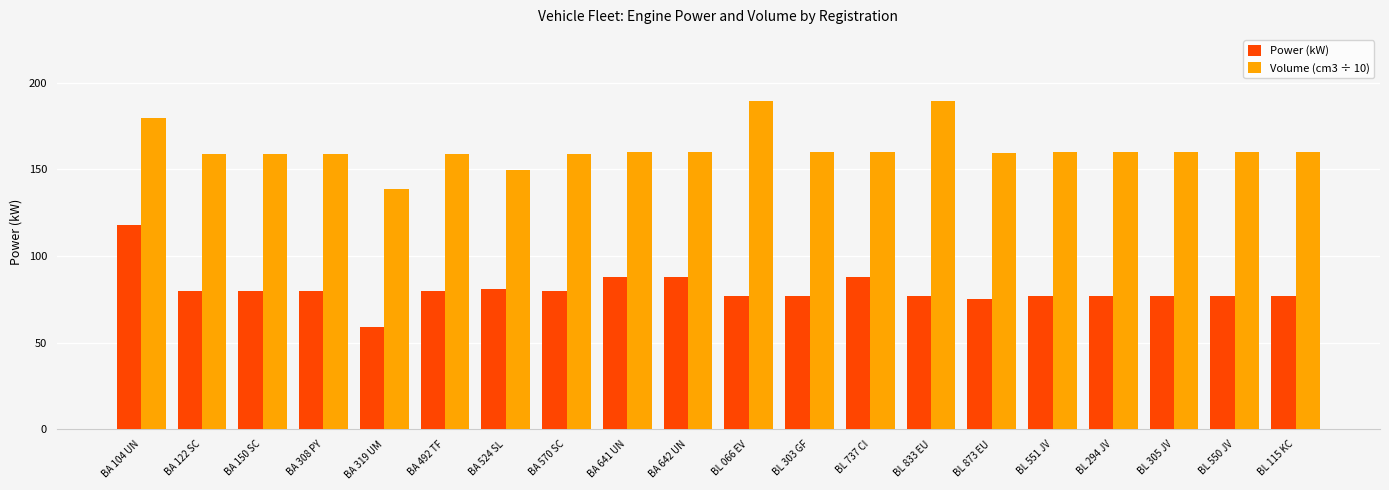

Between BA 104 UN and BA 492 TF, which series saw the biggest shift?

Power (kW)